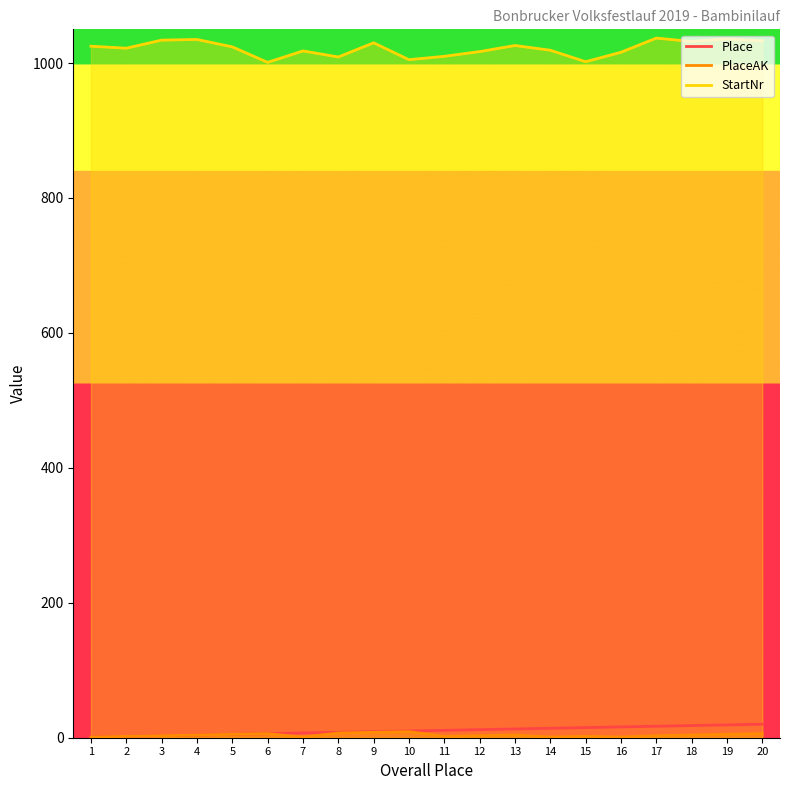

True or false: PlaceAK and Place cross at least once.

False